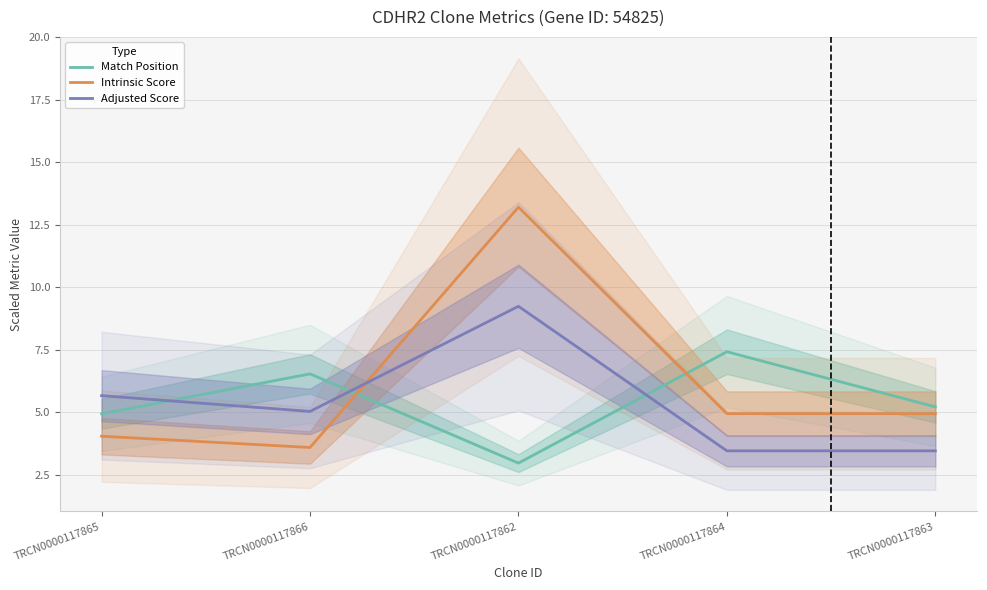

Reading left to right, extract all data points from this chart.

Match Position: 4.9	6.5	3.0	7.4	5.2
Intrinsic Score: 4.0	3.6	13.2	5.0	5.0
Adjusted Score: 5.7	5.0	9.2	3.5	3.5